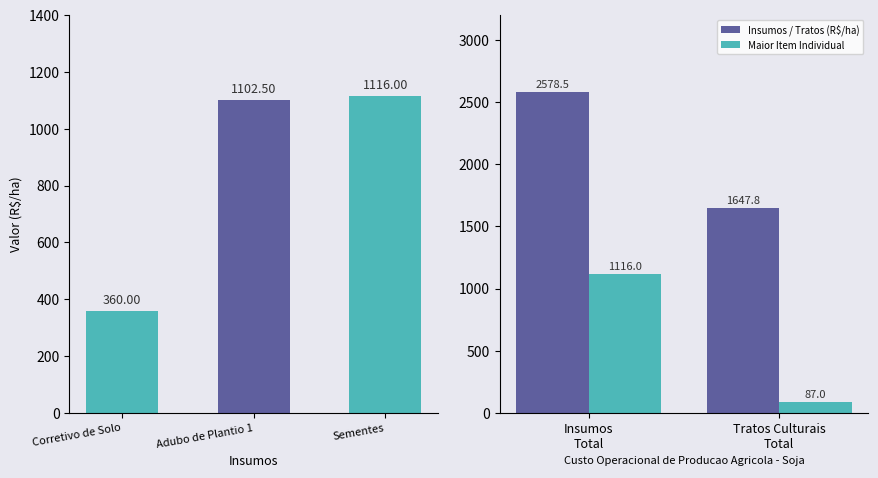

The value at Sementes is 1116.0. True or false?

True